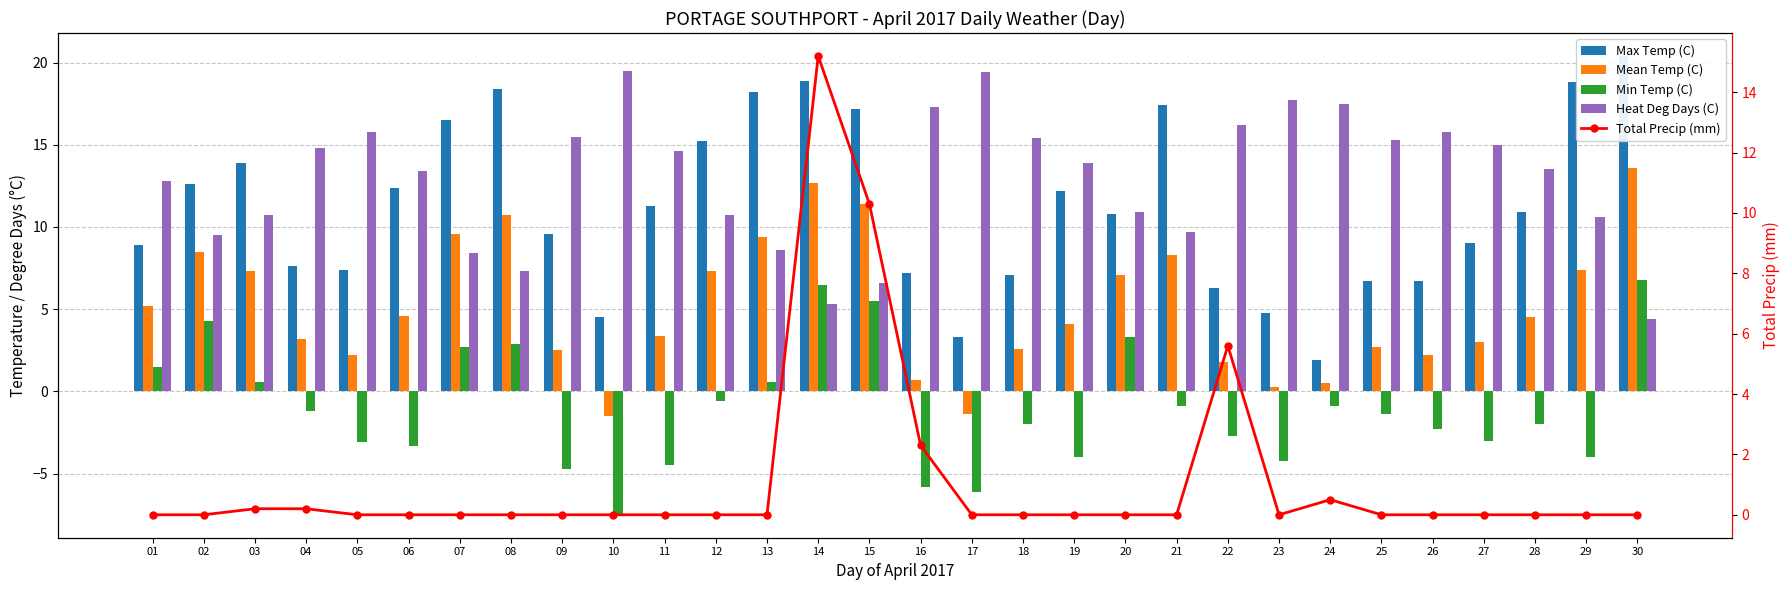

Reading left to right, extract all data points from this chart.

Max Temp (C): 8.9	12.6	13.9	7.6	7.4	12.4	16.5	18.4	9.6	4.5	11.3	15.2	18.2	18.9	17.2	7.2	3.3	7.1	12.2	10.8	17.4	6.3	4.8	1.9	6.7	6.7	9.0	10.9	18.8	20.4
Mean Temp (C): 5.2	8.5	7.3	3.2	2.2	4.6	9.6	10.7	2.5	-1.5	3.4	7.3	9.4	12.7	11.4	0.7	-1.4	2.6	4.1	7.1	8.3	1.8	0.3	0.5	2.7	2.2	3.0	4.5	7.4	13.6
Min Temp (C): 1.5	4.3	0.6	-1.2	-3.1	-3.3	2.7	2.9	-4.7	-7.5	-4.5	-0.6	0.6	6.5	5.5	-5.8	-6.1	-2.0	-4.0	3.3	-0.9	-2.7	-4.2	-0.9	-1.4	-2.3	-3.0	-2.0	-4.0	6.8
Heat Deg Days (C): 12.8	9.5	10.7	14.8	15.8	13.4	8.4	7.3	15.5	19.5	14.6	10.7	8.6	5.3	6.6	17.3	19.4	15.4	13.9	10.9	9.7	16.2	17.7	17.5	15.3	15.8	15.0	13.5	10.6	4.4
Total Precip (mm): 0.0	0.0	0.2	0.2	0.0	0.0	0.0	0.0	0.0	0.0	0.0	0.0	0.0	15.2	10.3	2.3	0.0	0.0	0.0	0.0	0.0	5.6	0.0	0.5	0.0	0.0	0.0	0.0	0.0	0.0